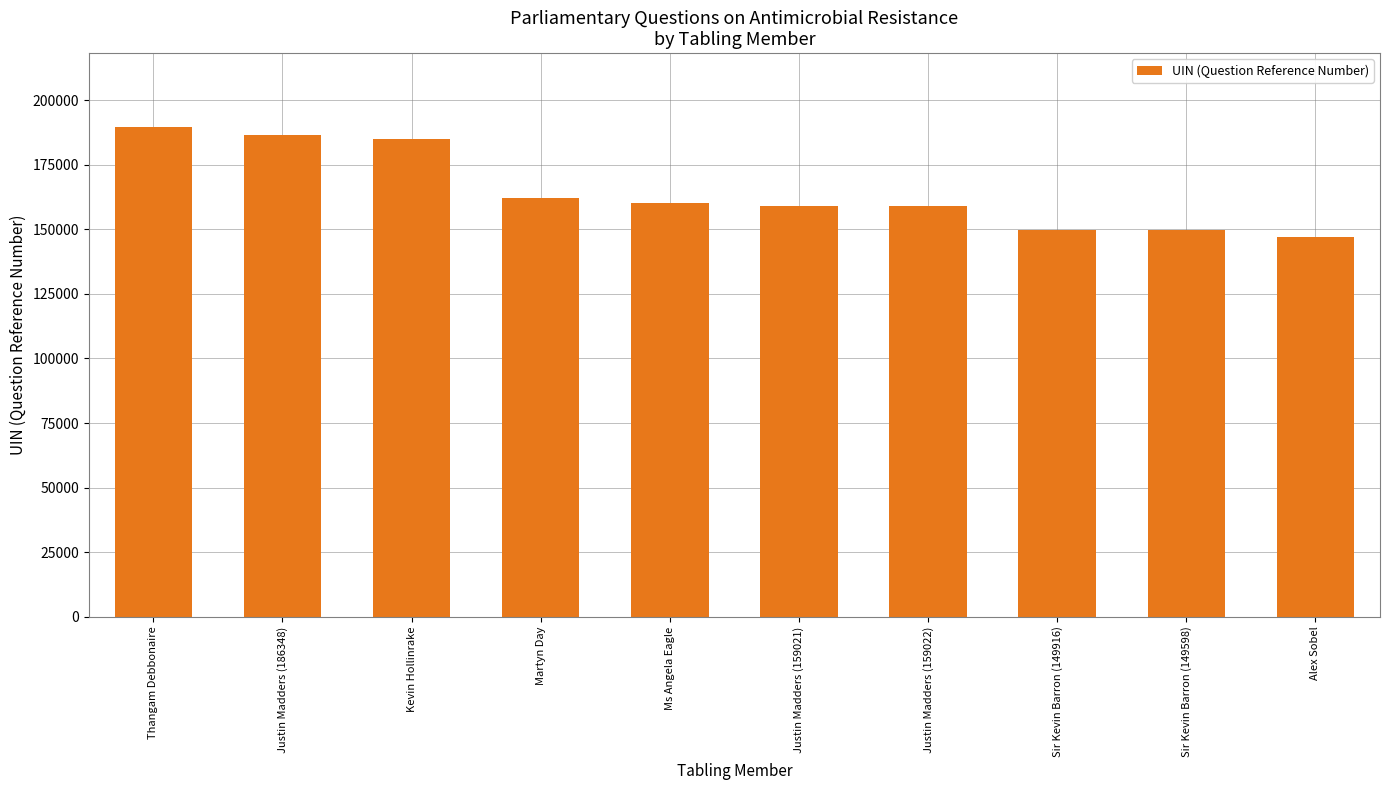

How many bars are there in total?

10